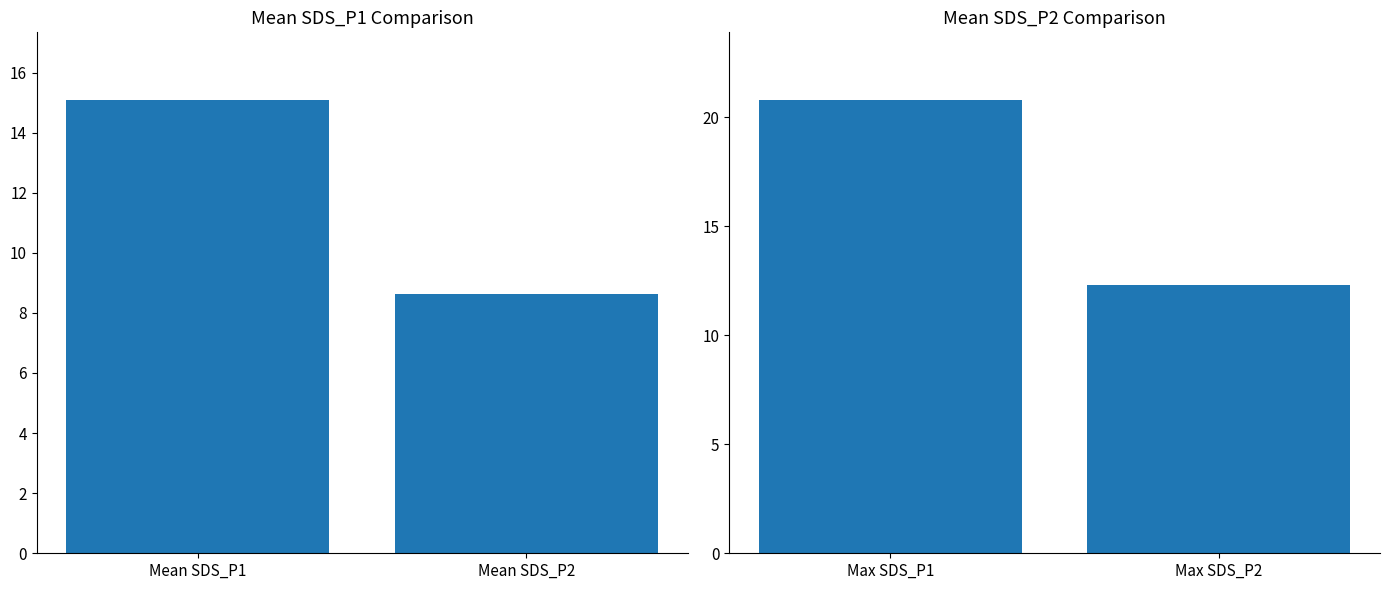

Rank the series by their average value, from highest to lowest.

Max Values, Mean Values